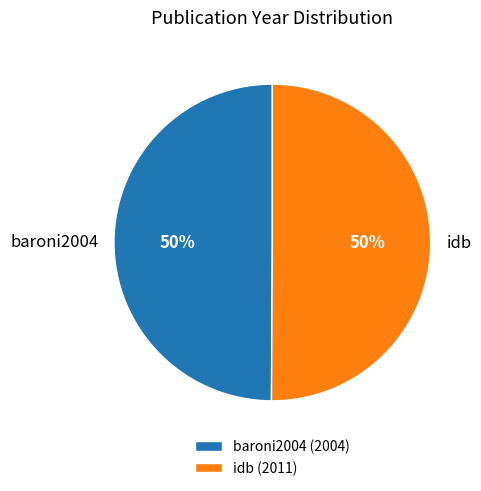

To the nearest percent, what is the combined percentage of baroni2004 and idb?

100%